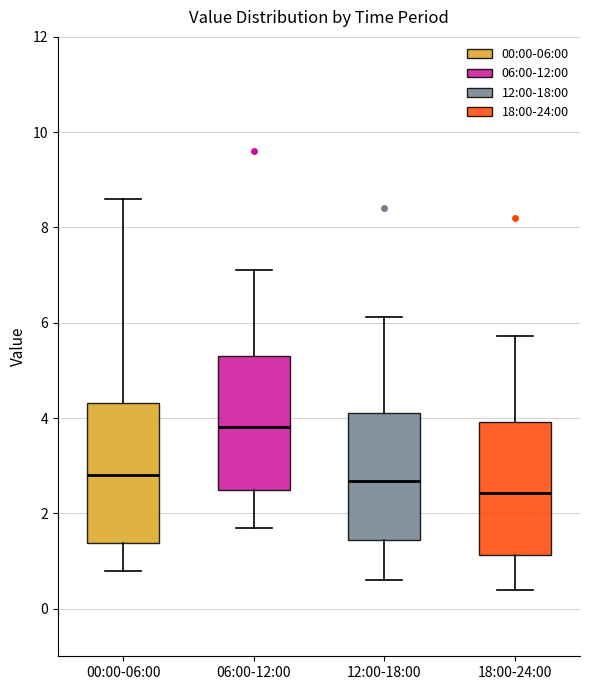

Where is the lower edge of the box for 18:00-24:00 on the y-axis? The values are not printed on the chart, so give them approximately, as read against the axis.

1.2